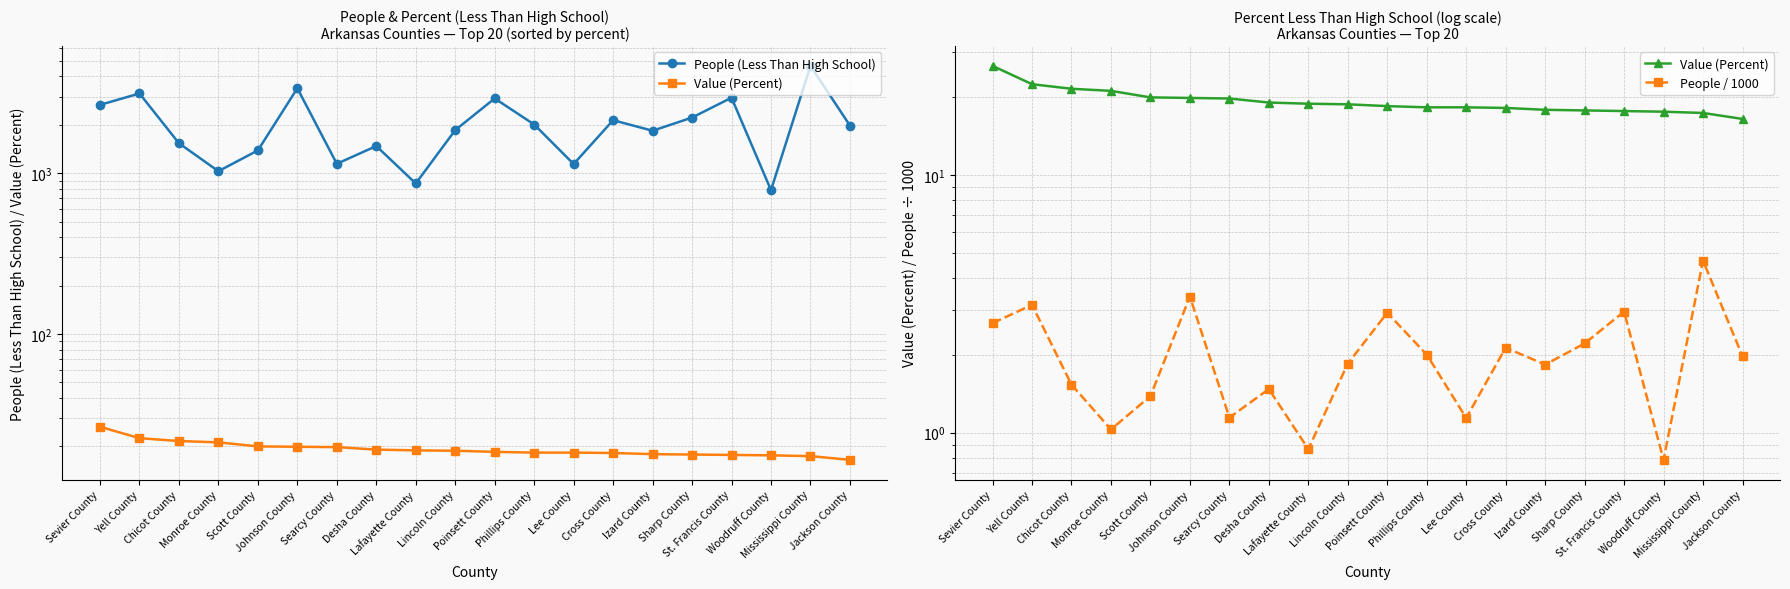

At St. Francis County, list the series in order from largest to smallest.

People (Less Than High School), Value (Percent), People / 1000